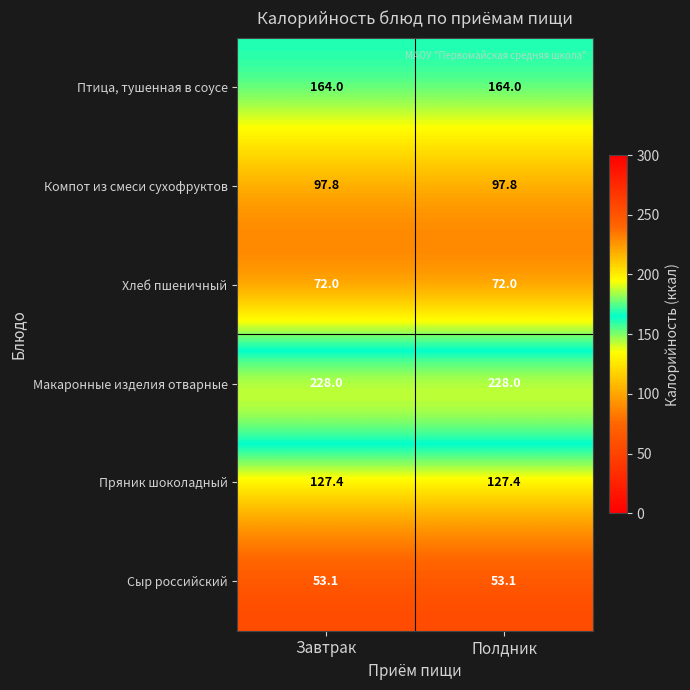

What is the smallest value displayed?

53.1